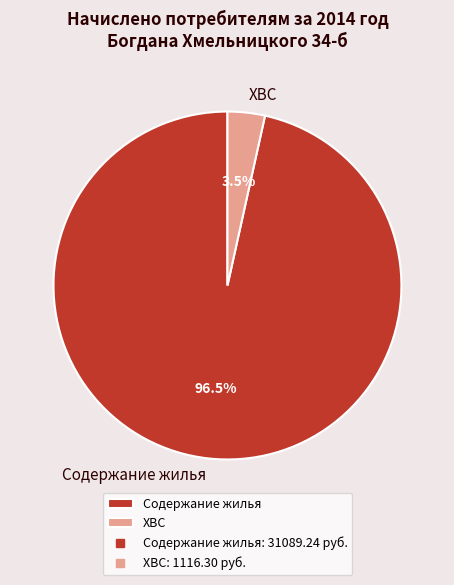

Which category has the biggest portion of the pie?

Содержание жилья